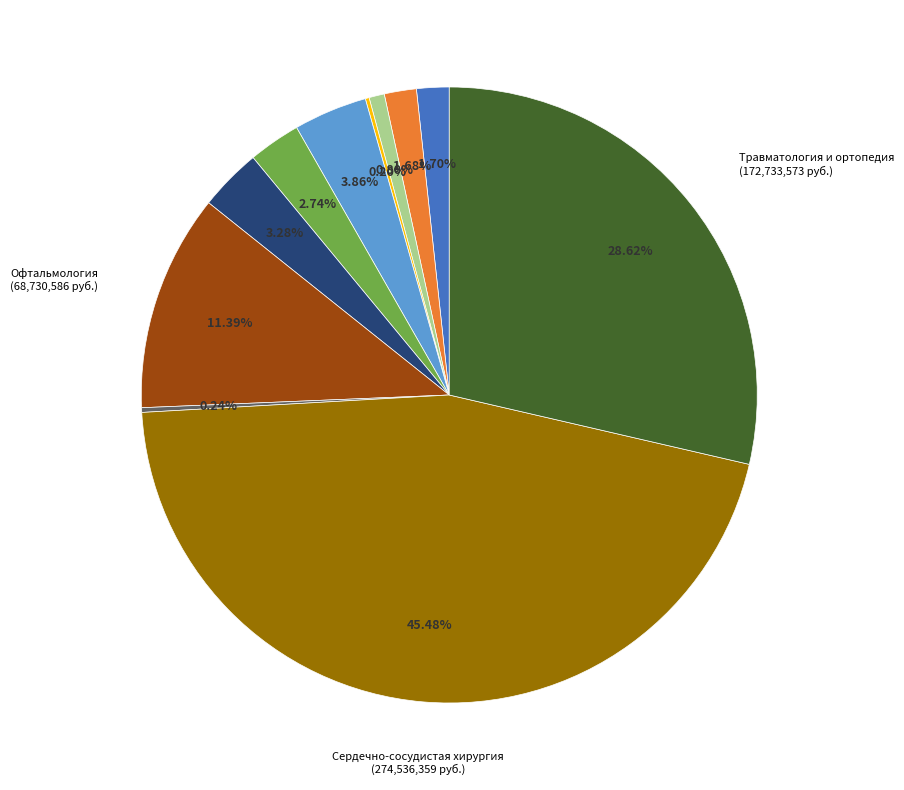

To the nearest percent, what is the average slice percentage?

9%